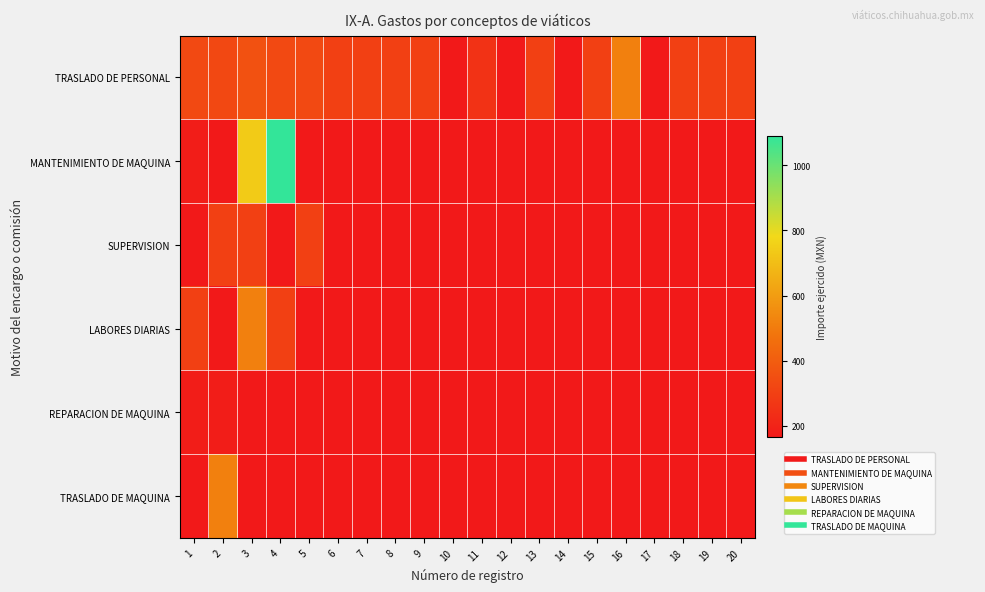

Which series has the largest range (max minus min)?

MANTENIMIENTO DE MAQUINA